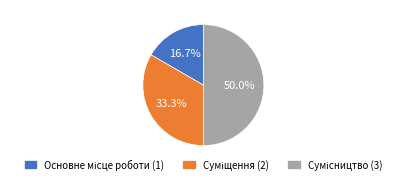

Approximately how many times larger is the value at Суміщення compared to Сумісництво?

0.7